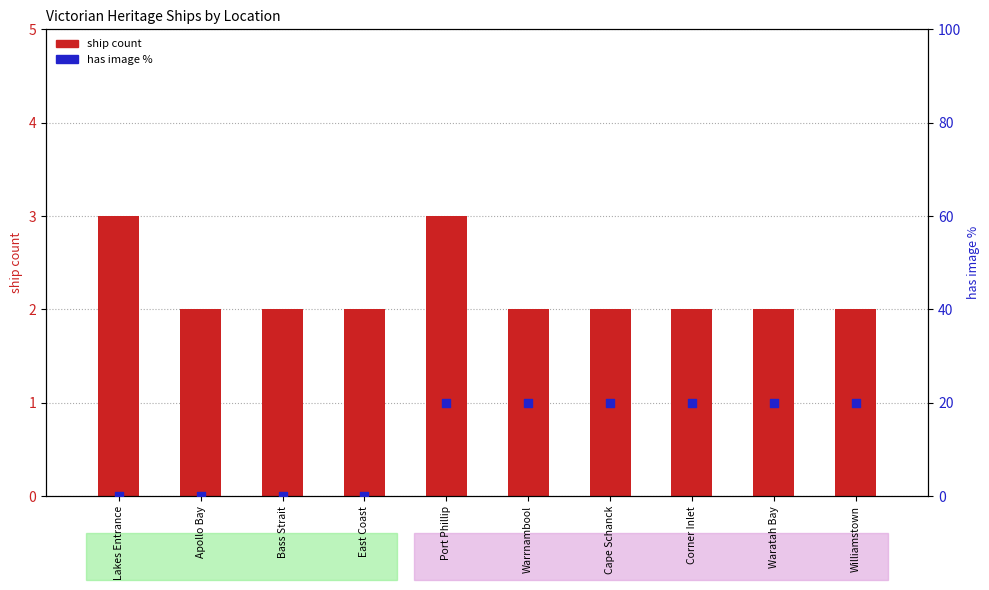

Which series reaches the minimum Y coordinate?

has image %